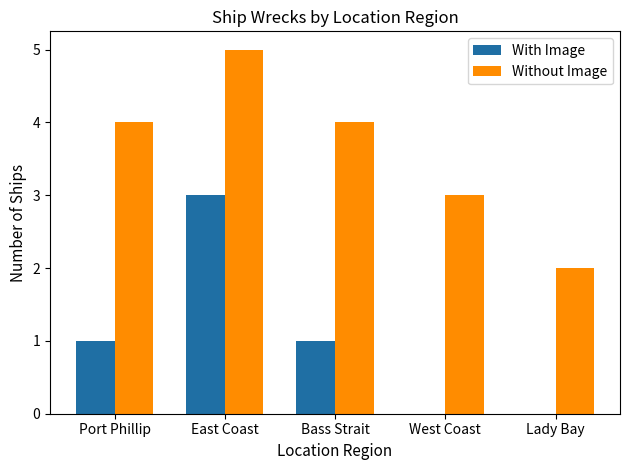

What is the total value across all series at East Coast?

8